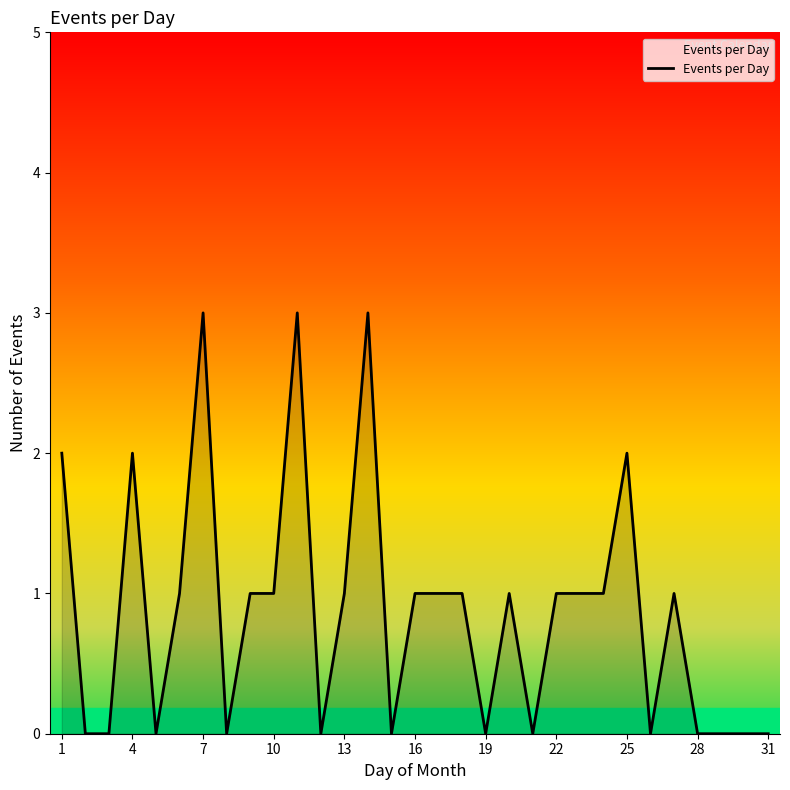

Does the chart display data point markers on the line(s)?

No